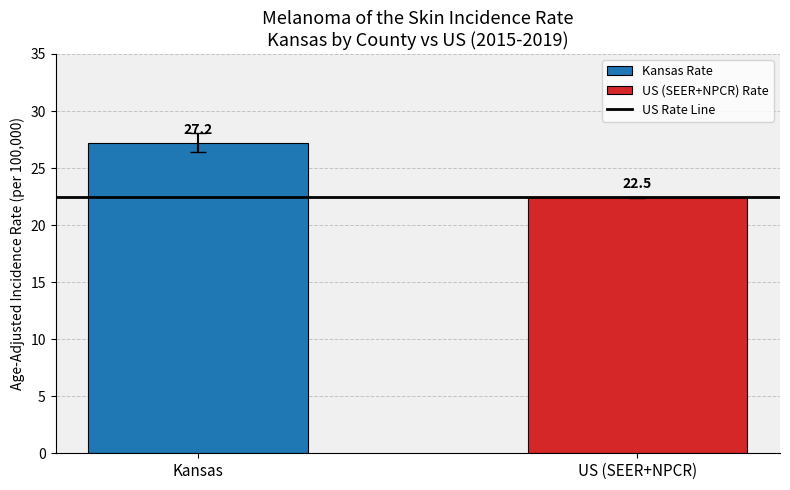

How many bars are there in total?

2